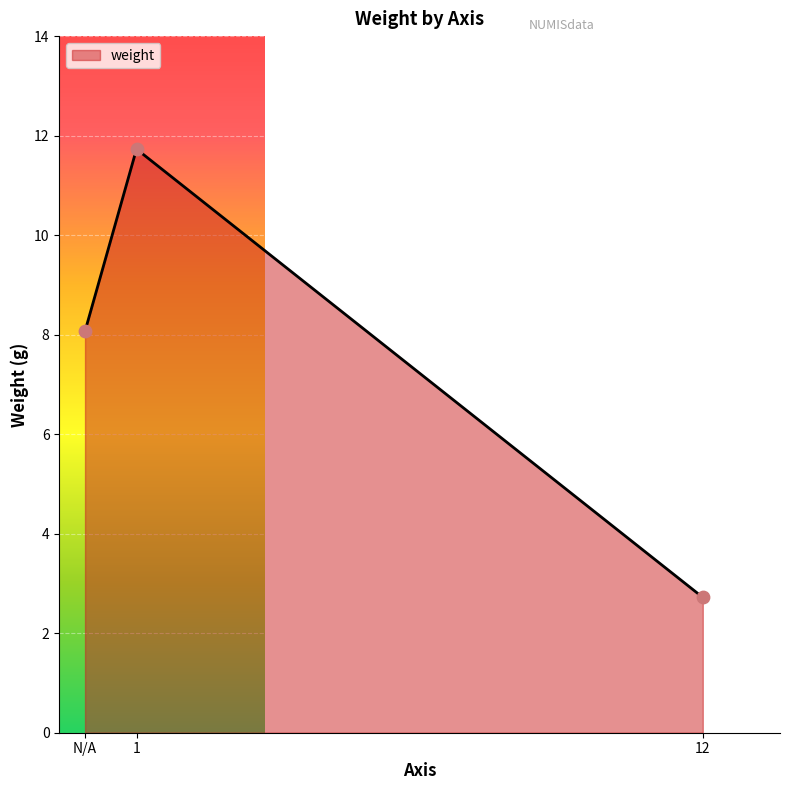

What is the ratio of the value at N/A to the value at 1?

0.7